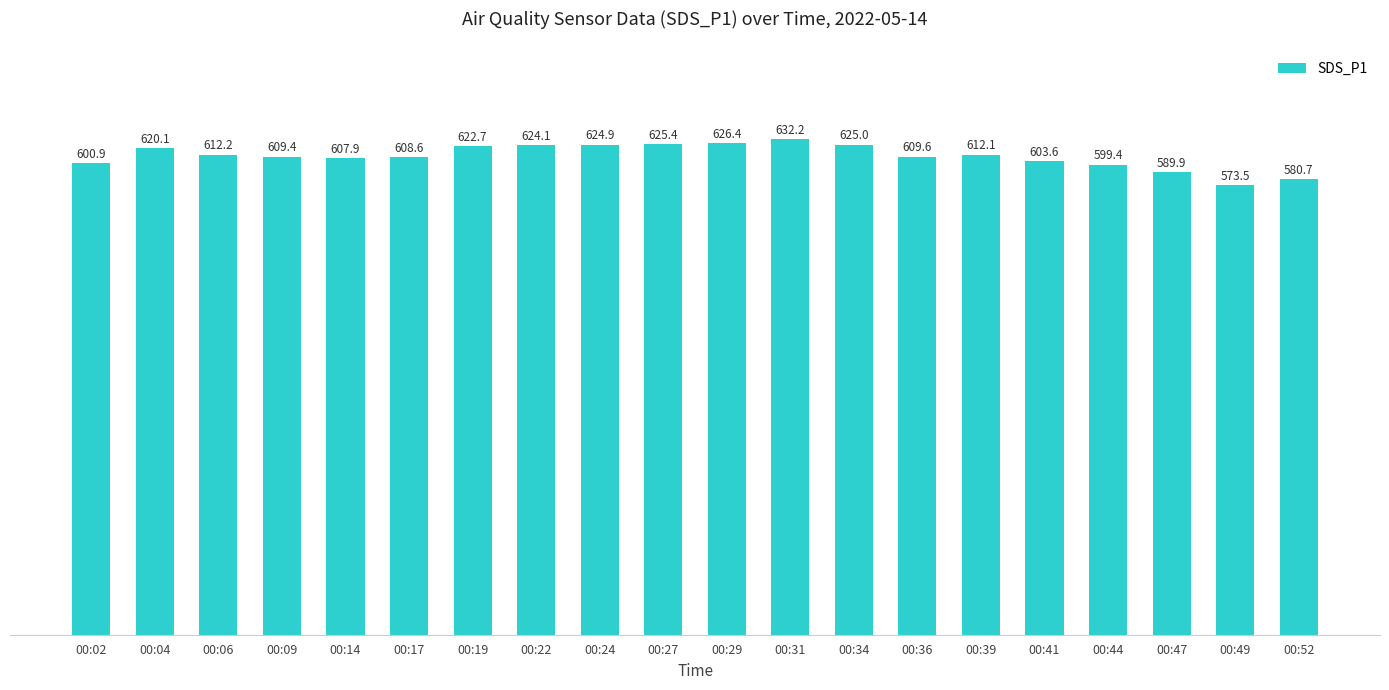

What is the sum of the values at 00:52 and 00:19?

1203.4